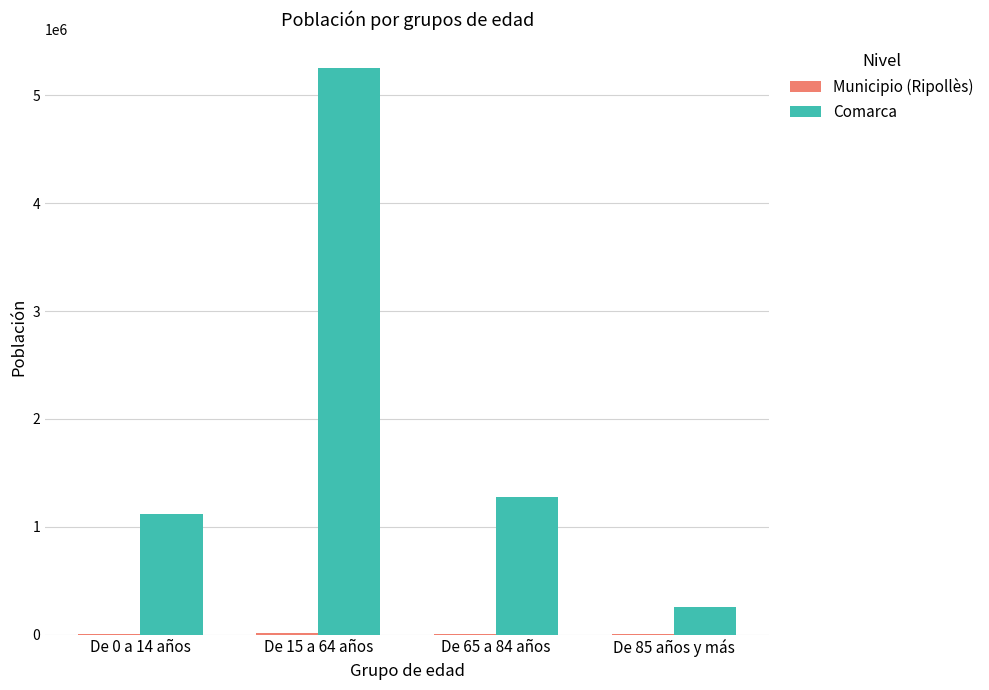

Count the number of categories in the chart.

4